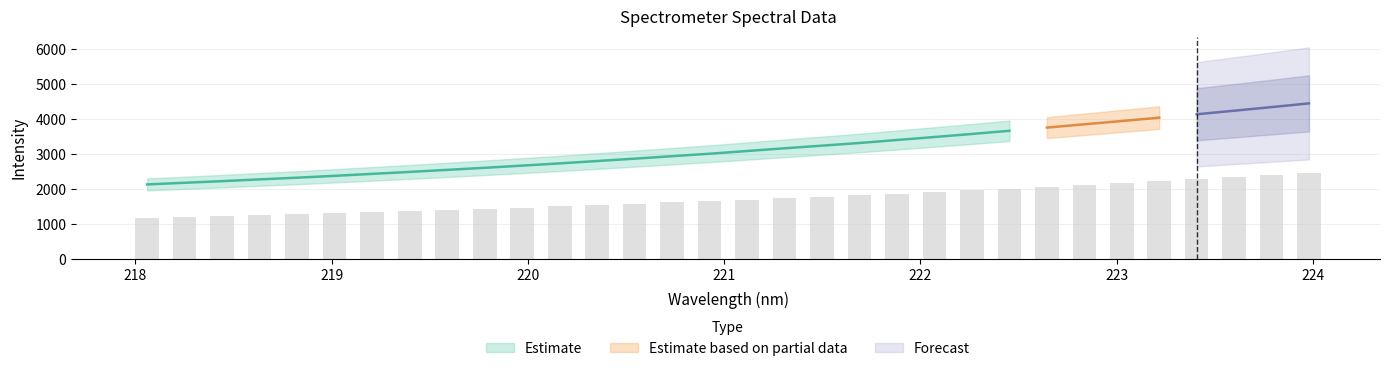

What is the difference between the second highest and minimum values?

1214.8